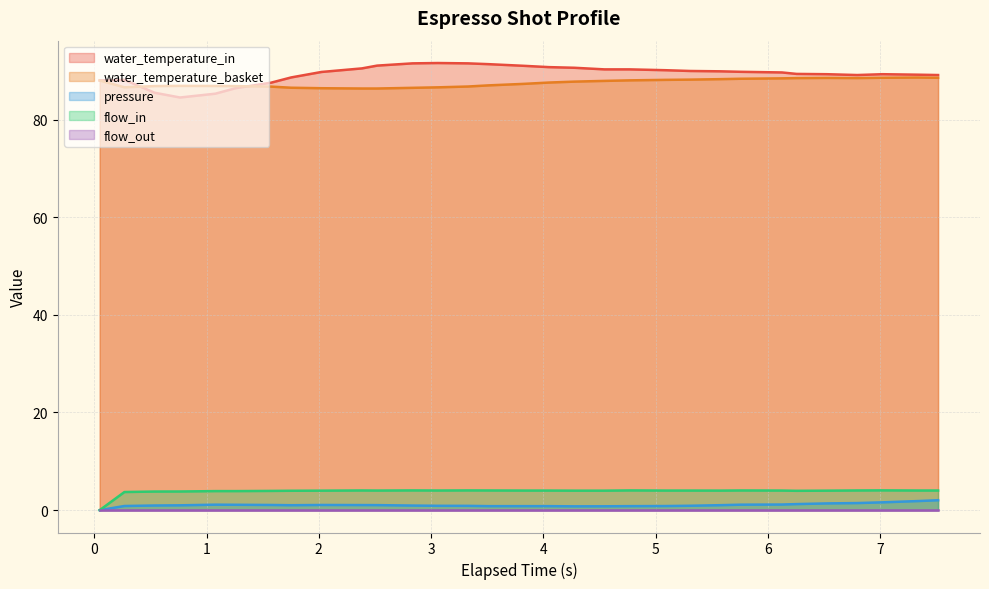

Which series has the largest range (max minus min)?

water_temperature_in